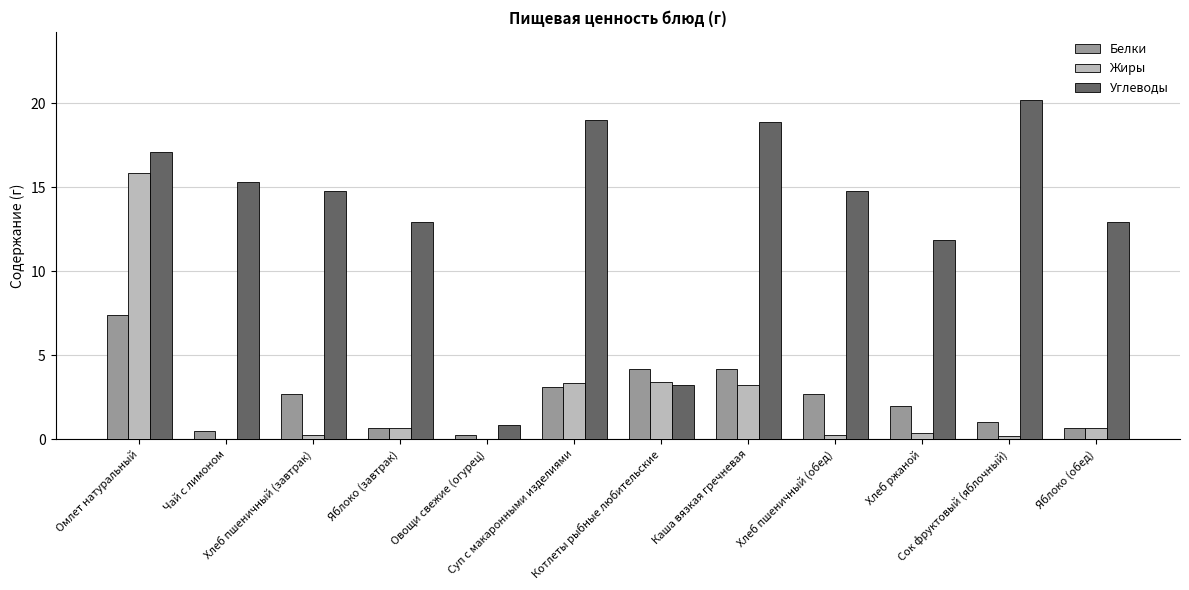

How many categories are shown in the chart?

12